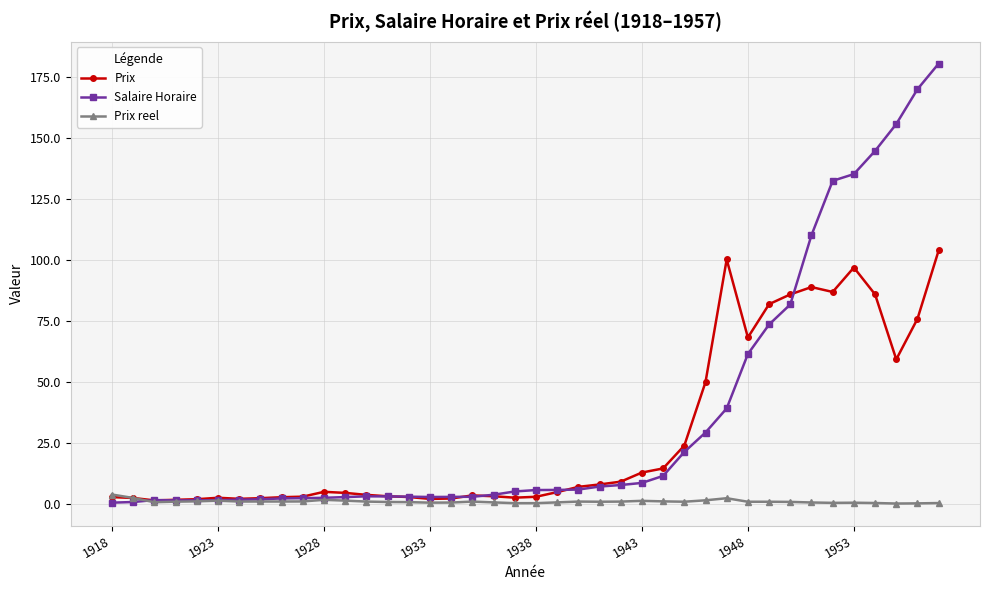

List the series in order of their peak value, lowest first.

Prix reel, Prix, Salaire Horaire